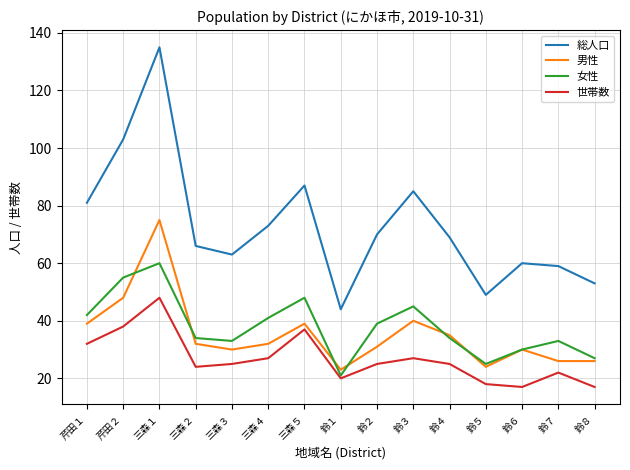

What are all the series names shown in the legend?

総人口, 男性, 女性, 世帯数